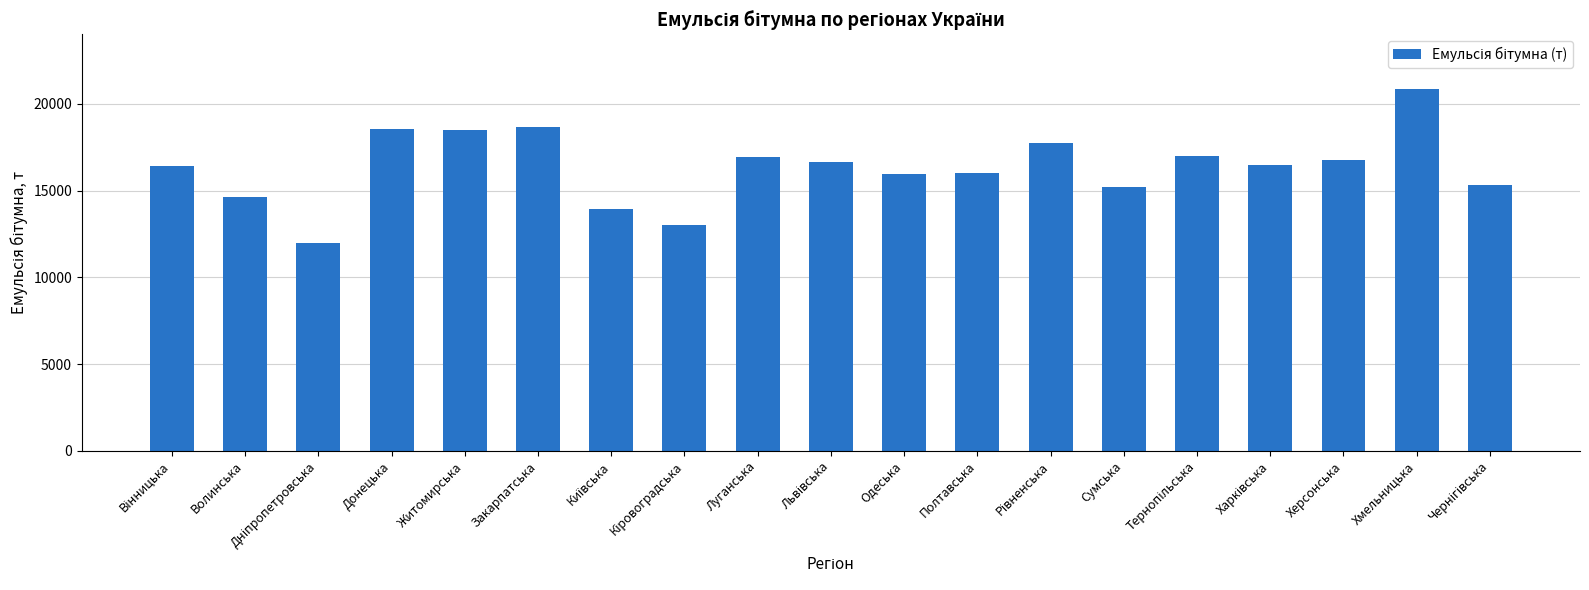

The chart shows a value of 5303.8 at Хмельницька. True or false?

False